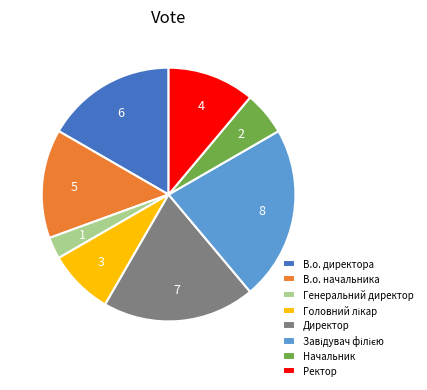

Count the number of slices in the pie.

8